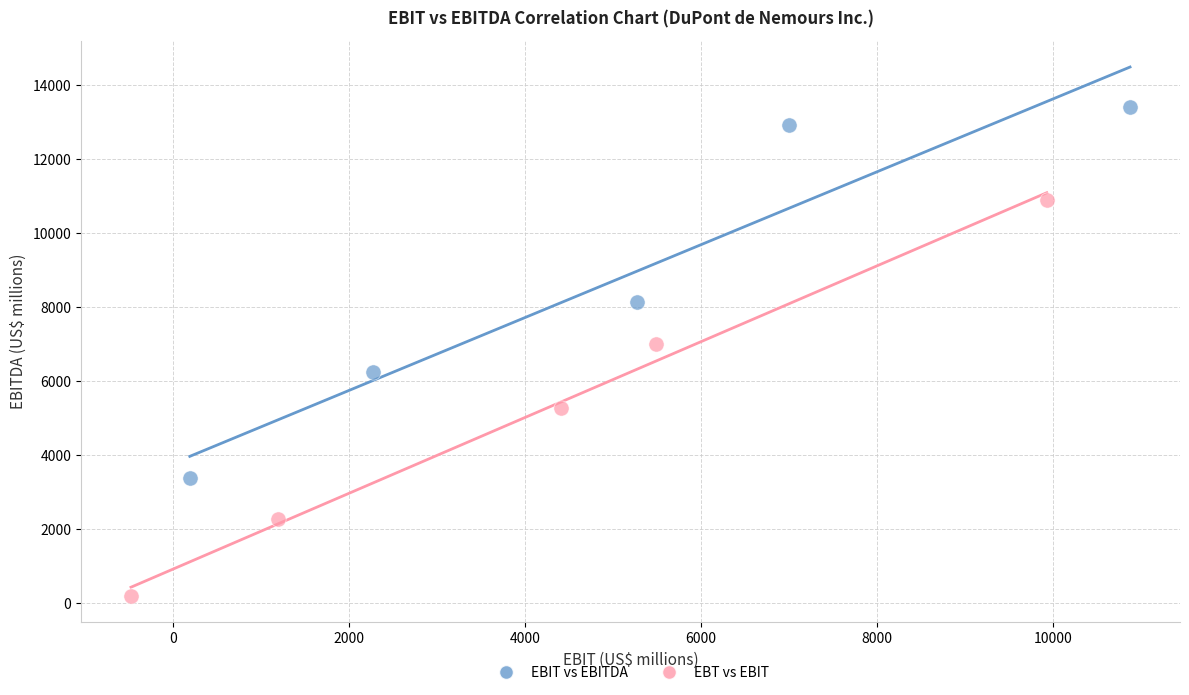

Which series has the widest spread of Y values?

EBT vs EBIT